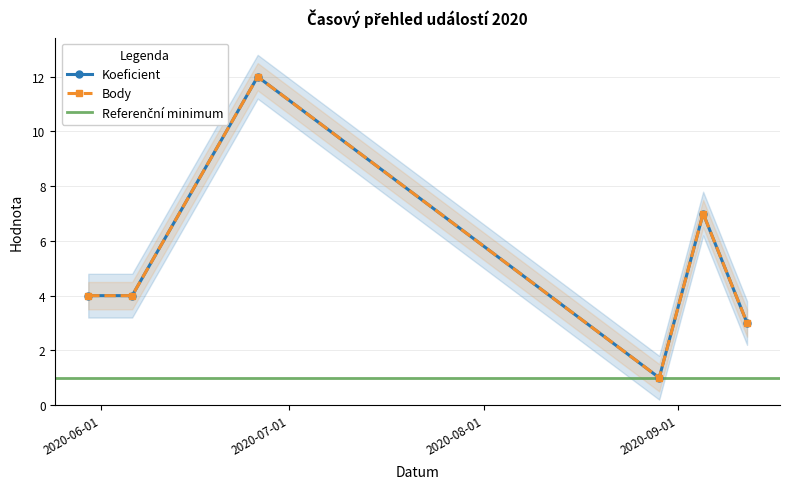

What is the maximum value for Body?

12